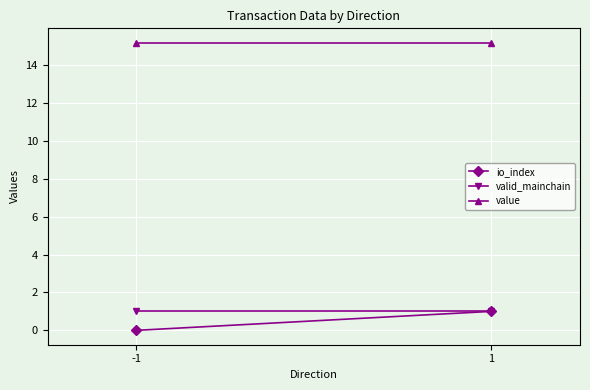

Is it true that valid_mainchain equals 1.6 at -1?

False